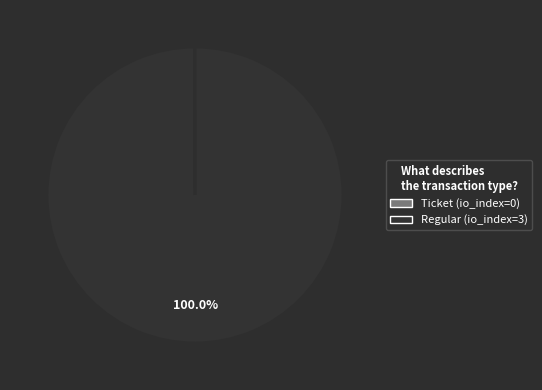

Is there any slice that represents more than half of the pie?

Yes